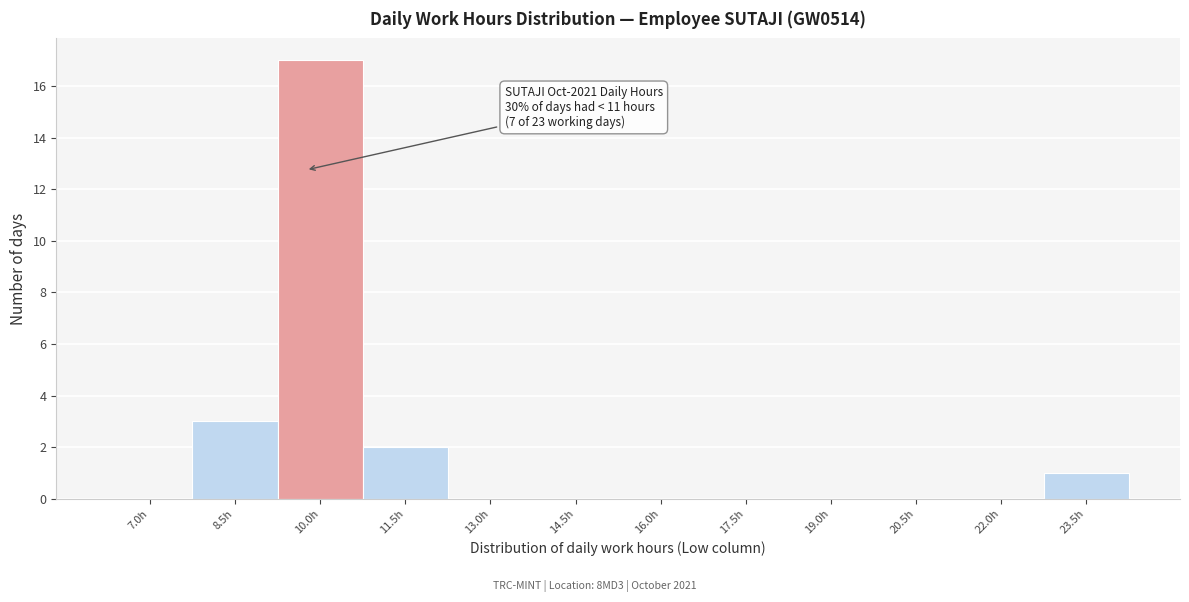

Reading left to right, what are all the values shown in this chart?

7.0h=0	8.5h=3	10.0h=17	11.5h=2	13.0h=0	14.5h=0	16.0h=0	17.5h=0	19.0h=0	20.5h=0	22.0h=0	23.5h=1